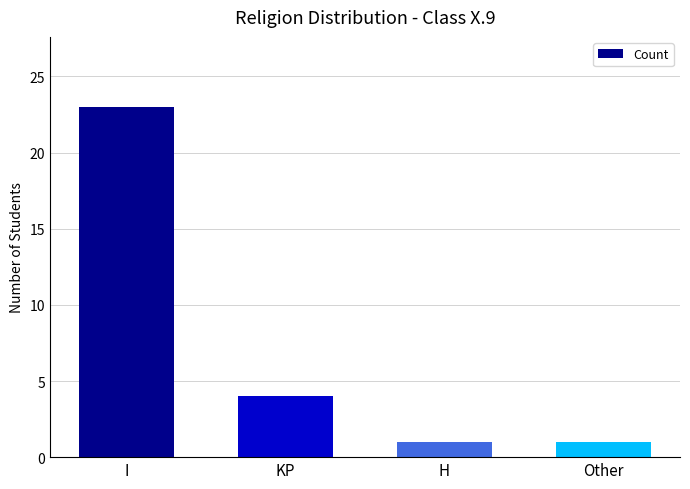

What is the sum of all values?

29